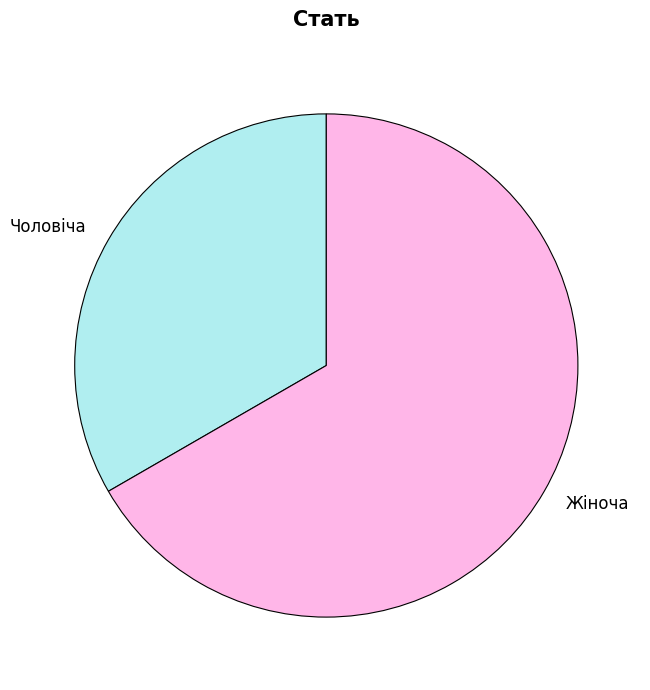

Does Жіноча represent more than half of the total?

Yes